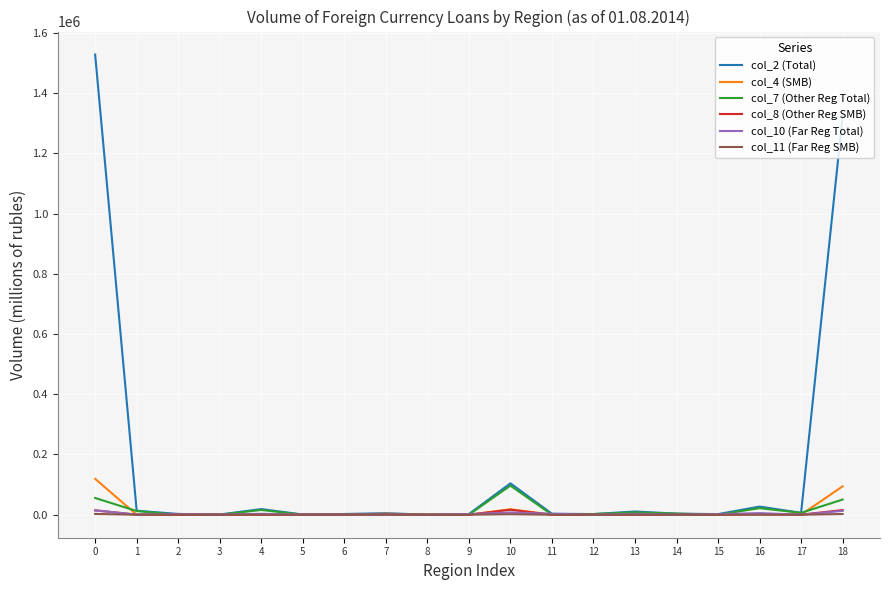

The value of col_4 (SMB) at 11 is 0. True or false?

True